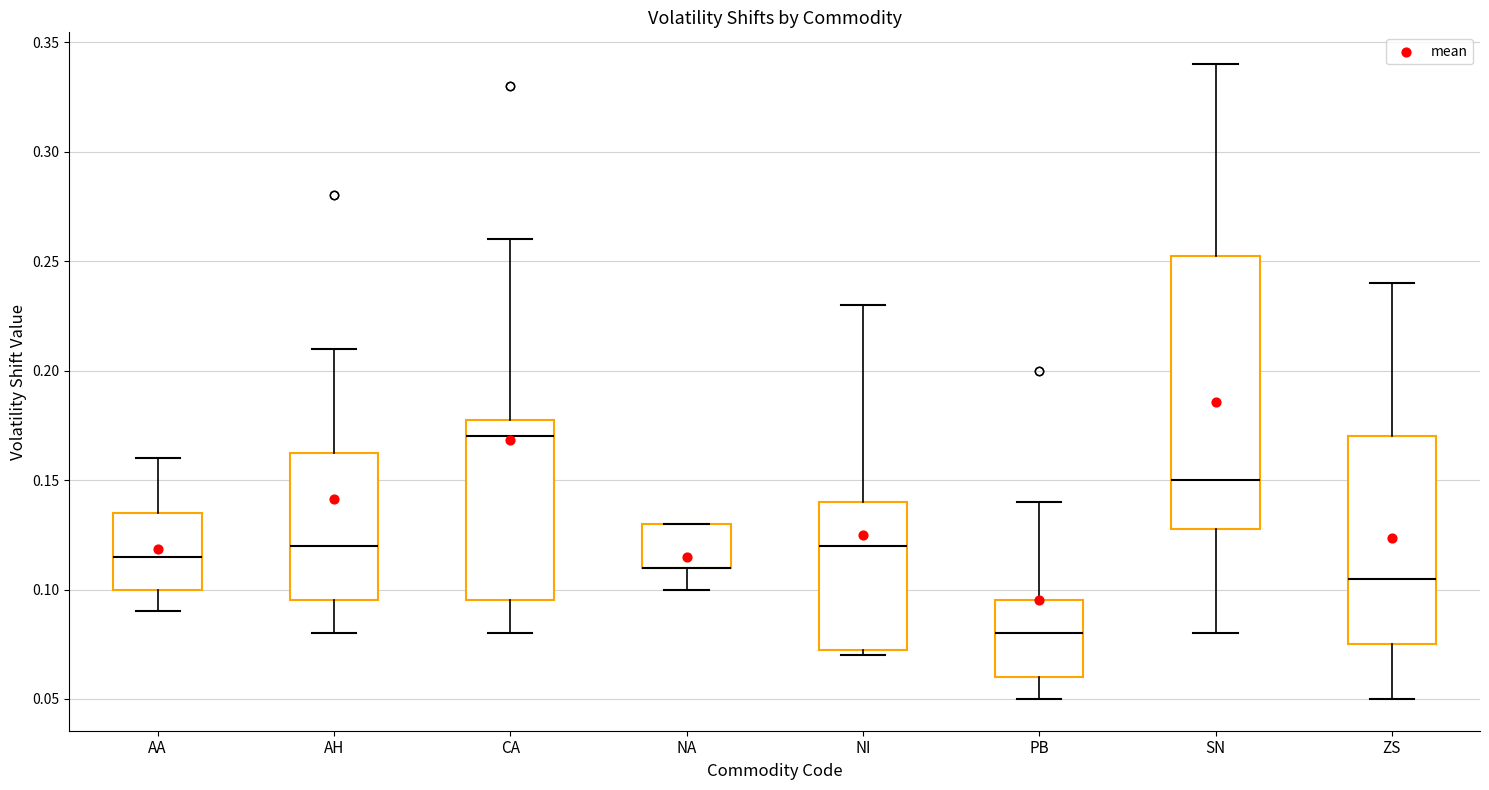

Comparing the boxes themselves (not the whiskers), which one is the tallest?

SN